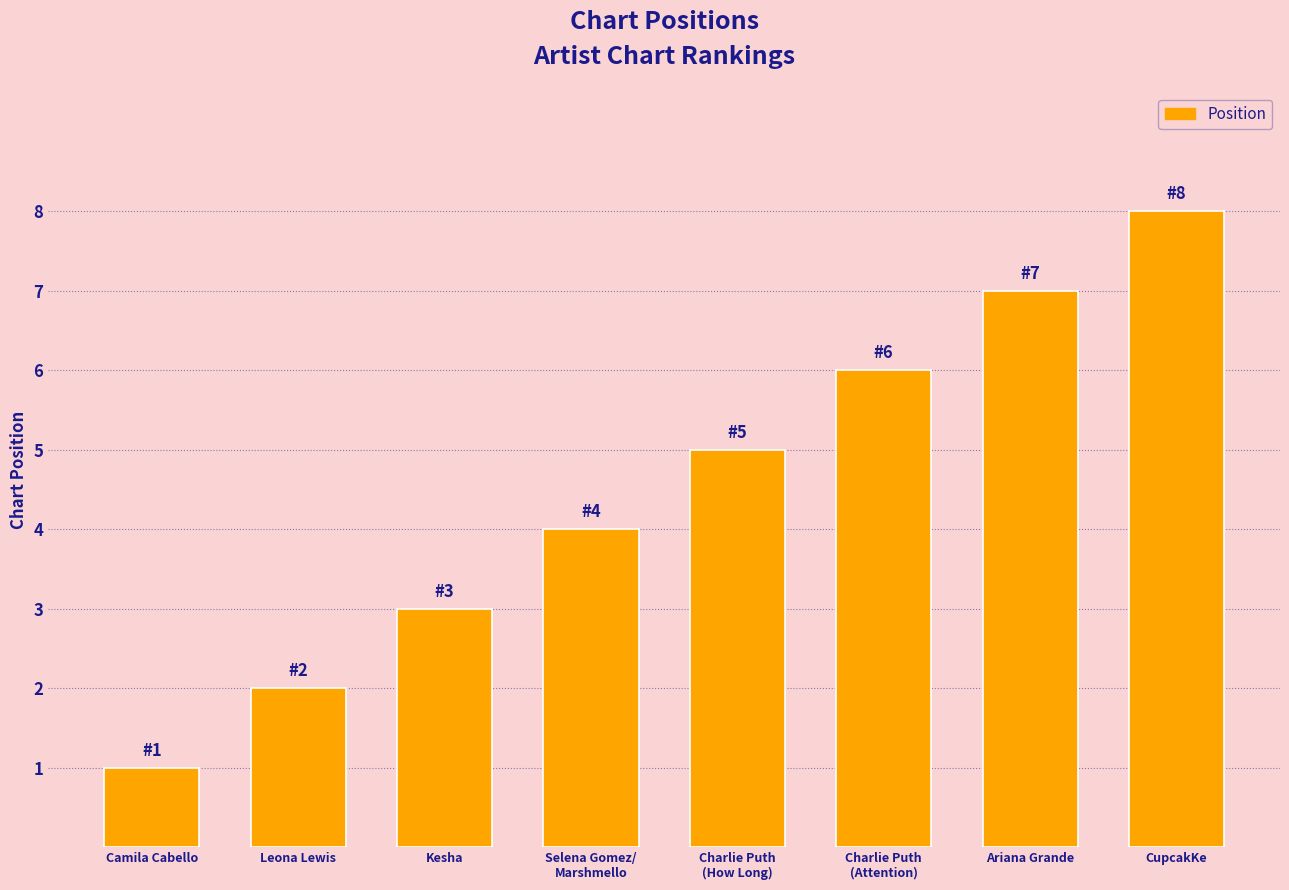

List the labels in order of value, largest first.

CupcakKe, Ariana Grande, Charlie Puth
(Attention), Charlie Puth
(How Long), Selena Gomez/
Marshmello, Kesha, Leona Lewis, Camila Cabello